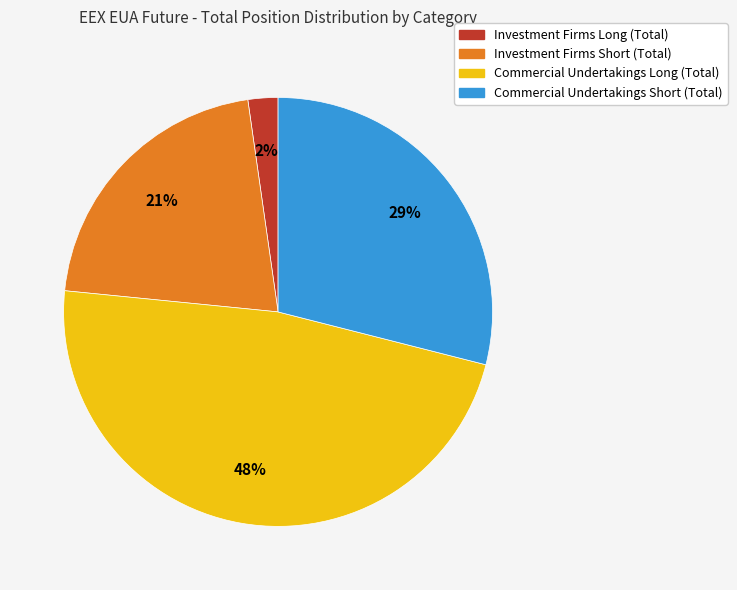

Which slice is the largest?

Commercial Undertakings Long (Total)